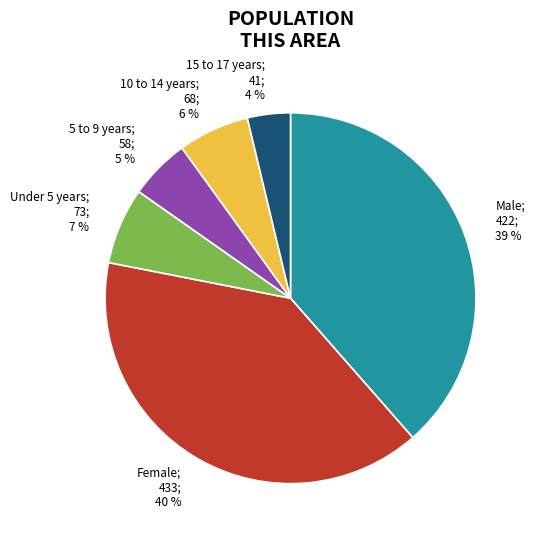

Does Under 5 years represent more than half of the total?

No